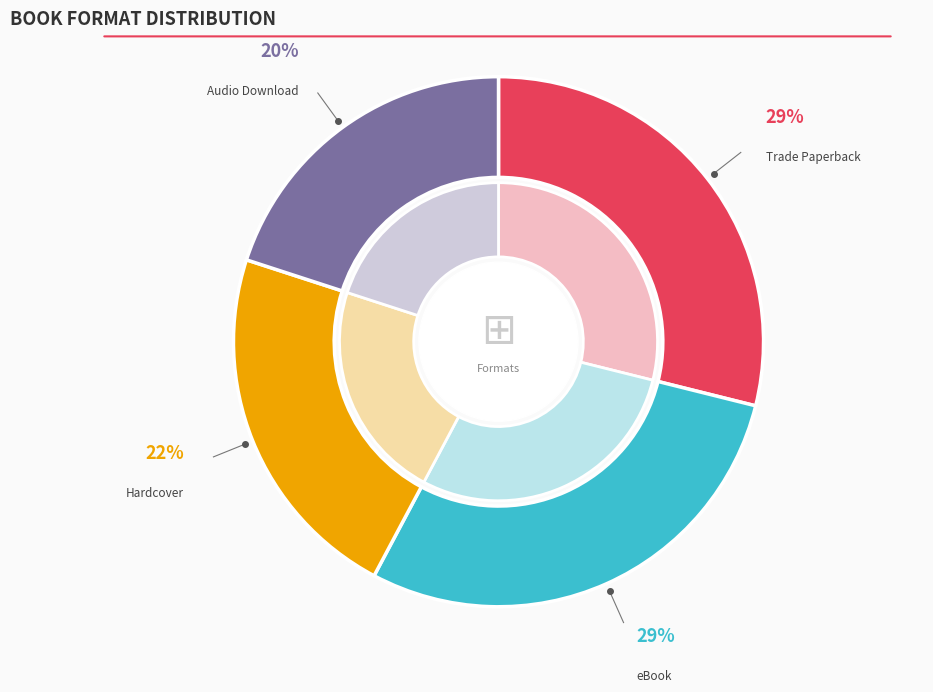

Which slice is the smallest?

Audio Download